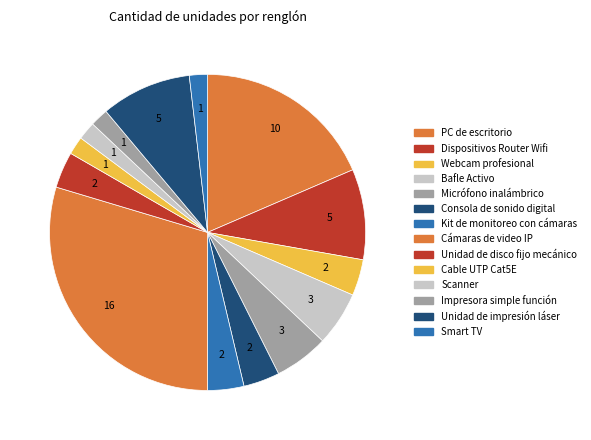

To the nearest percent, what is the average slice percentage?

7%